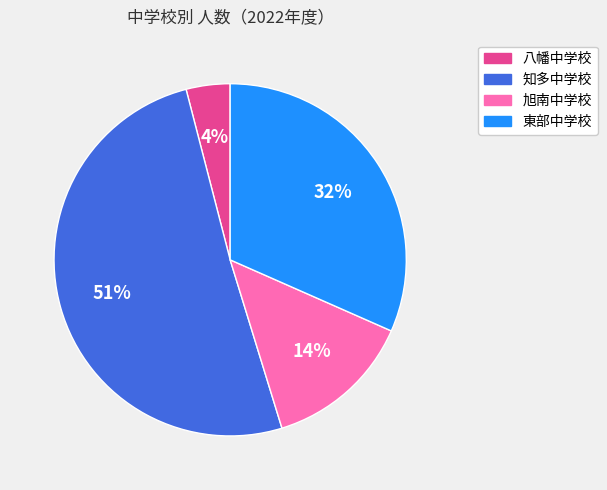

To the nearest percent, what is the average slice percentage?

25%